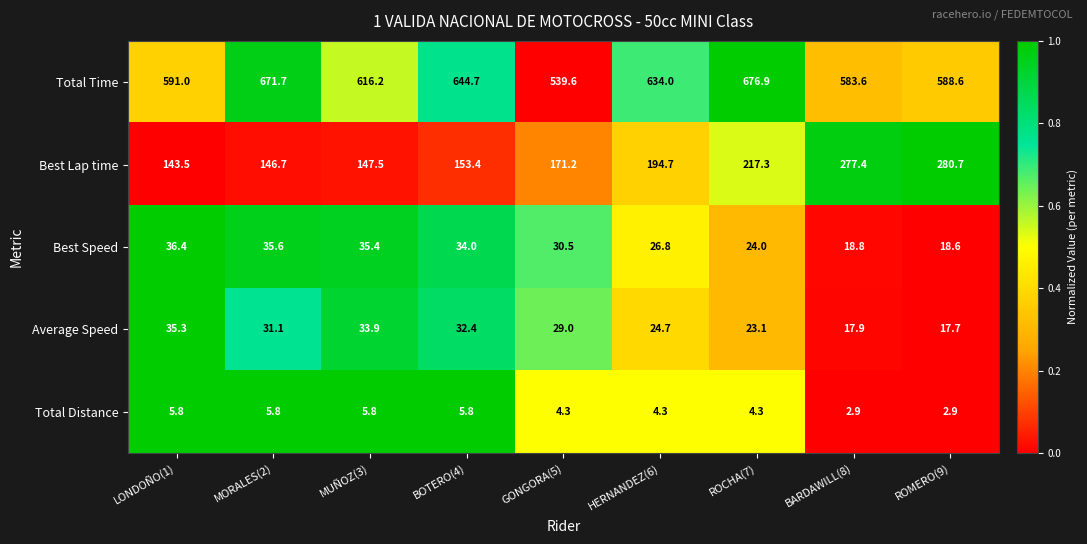

What is the spread (max minus min) of values at GONGORA(5)?

535.3